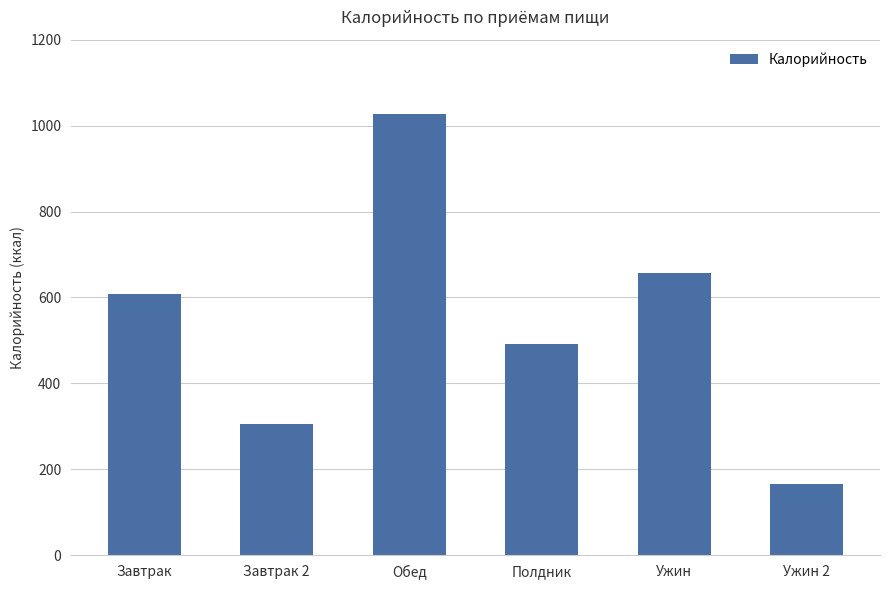

What is the sum of all values?

3255